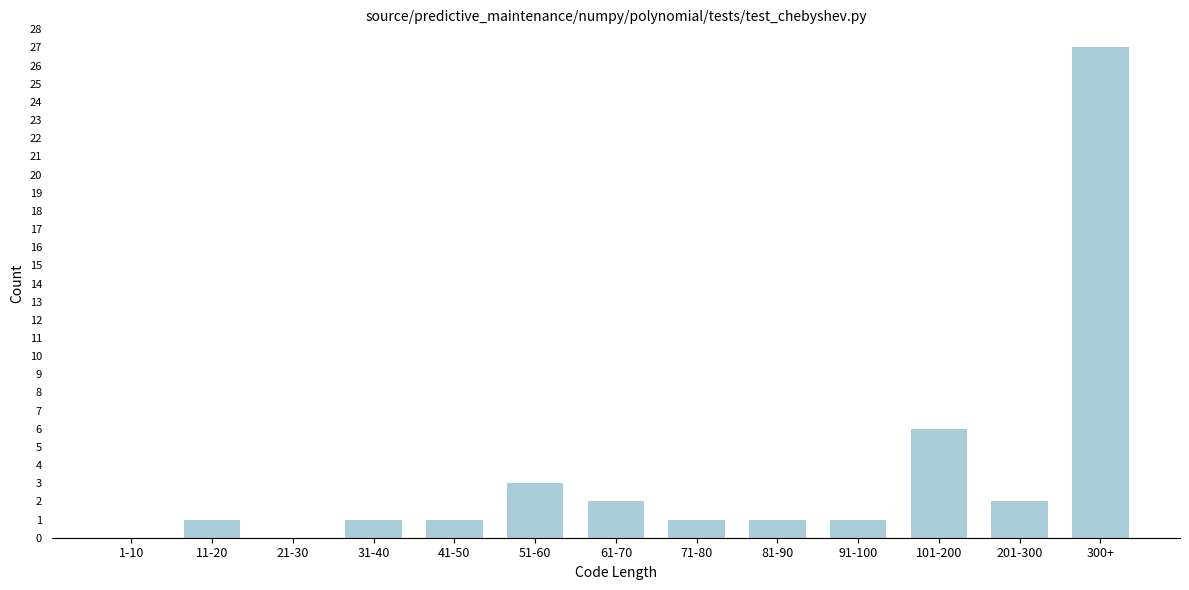

What is the ratio of the value at 11-20 to the value at 71-80?

1.0